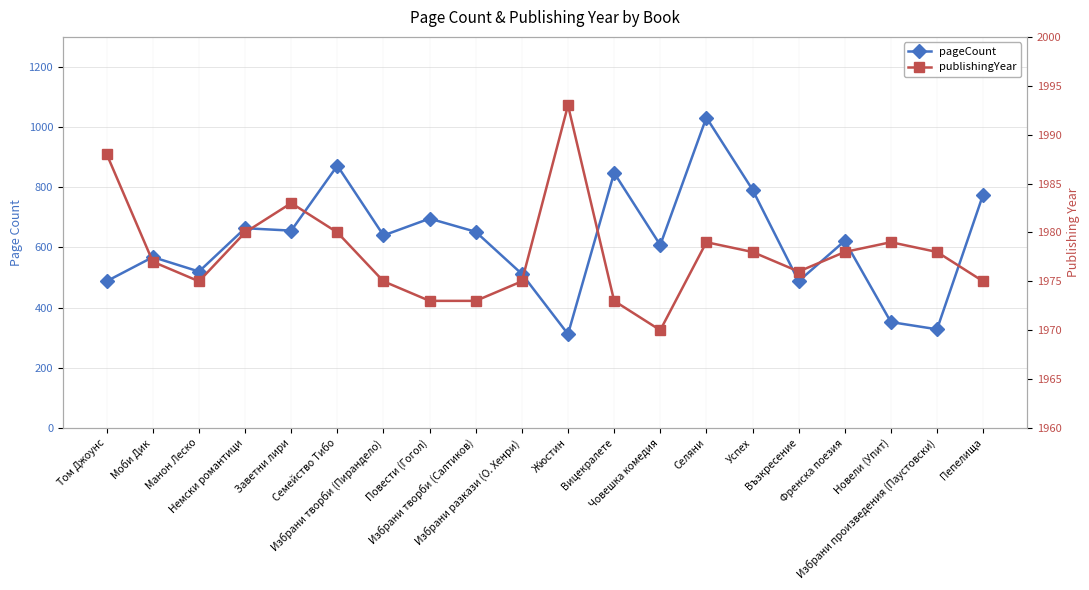

Reading right to left, list all the values displayed in this chart.

pageCount: Пепелища=776	Избрани произведения (Паустовски)=328	Новели (Упит)=352	Френска поезия=622	Възкресение=488	Успех=792	Селяни=1032	Човешка комедия=608	Вицекралете=848	Жюстин=312	Избрани разкази (О. Хенри)=512	Избрани творби (Салтиков)=652	Повести (Гогол)=696	Избрани творби (Пирандело)=640	Семейство Тибо=872	Заветни лири=656	Немски романтици=664	Манон Леско=520	Моби Дик=568	Том Джоунс=488
publishingYear: Пепелища=1975	Избрани произведения (Паустовски)=1978	Новели (Упит)=1979	Френска поезия=1978	Възкресение=1976	Успех=1978	Селяни=1979	Човешка комедия=1970	Вицекралете=1973	Жюстин=1993	Избрани разкази (О. Хенри)=1975	Избрани творби (Салтиков)=1973	Повести (Гогол)=1973	Избрани творби (Пирандело)=1975	Семейство Тибо=1980	Заветни лири=1983	Немски романтици=1980	Манон Леско=1975	Моби Дик=1977	Том Джоунс=1988